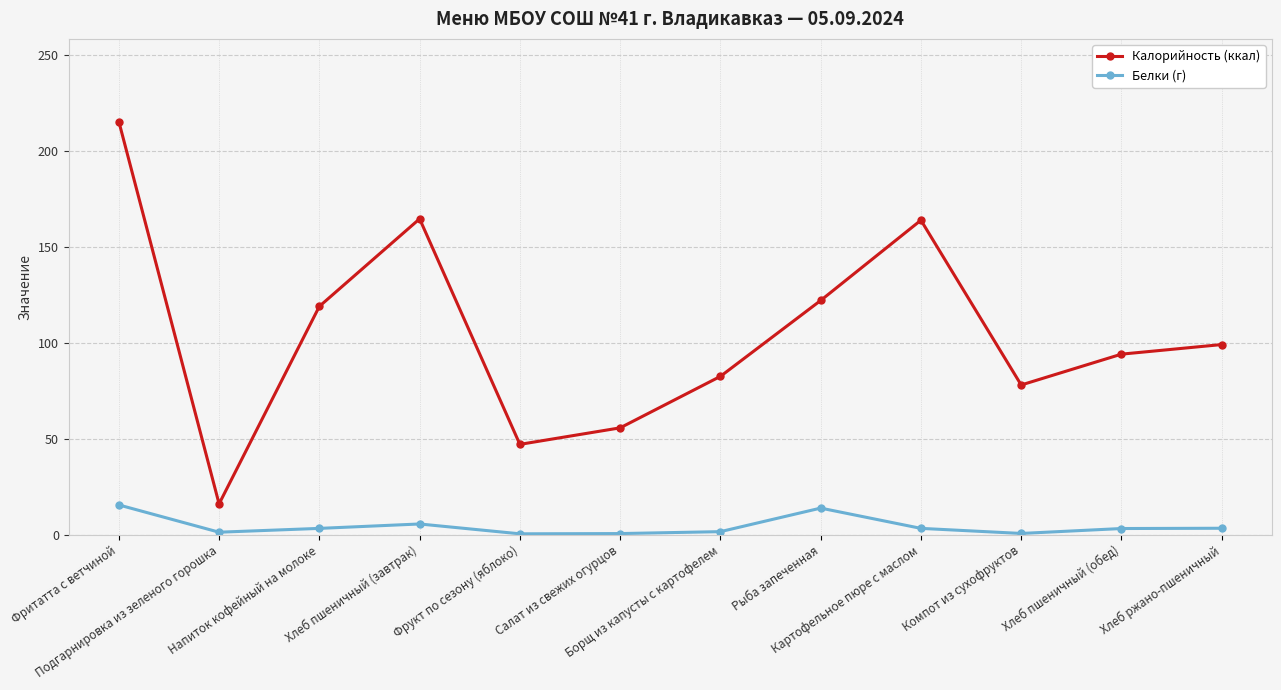

What is the difference between the Белки (г) values at Напиток кофейный на молоке and Фрукт по сезону (яблоко)?

2.8